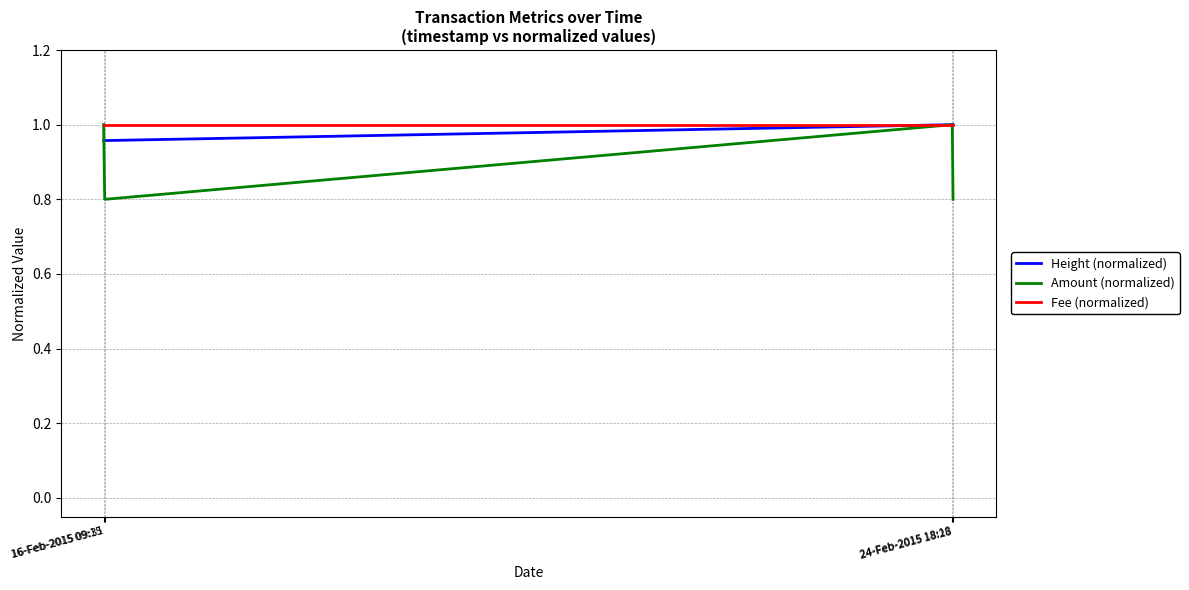

What is the smallest value displayed?

0.8